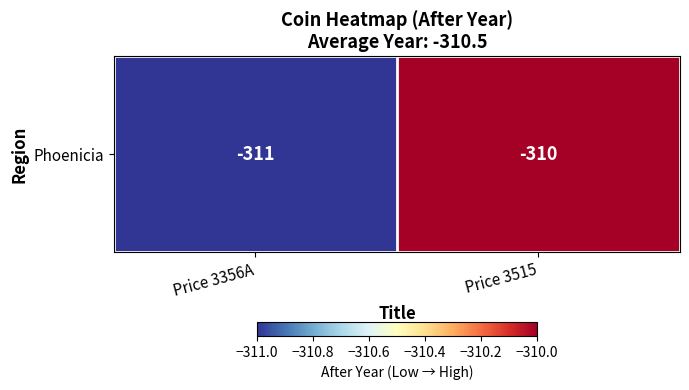

Which category has the lowest value across all series?

Price 3356A